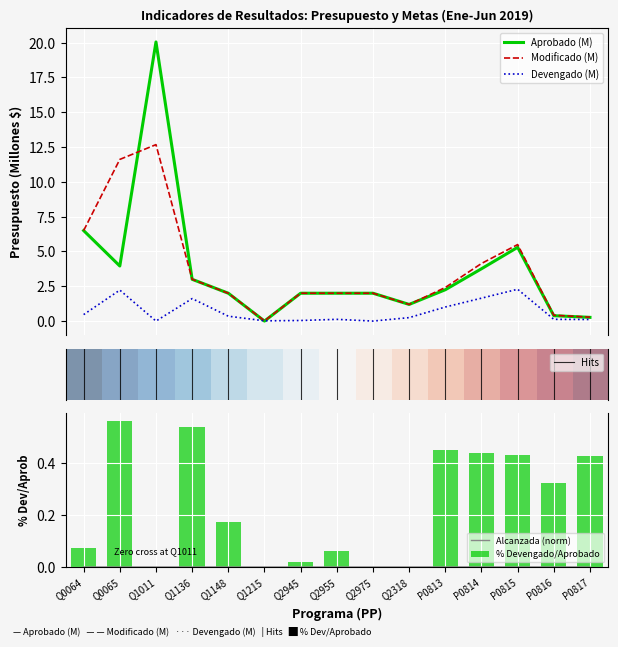

What is the sum of all Modificado values?

55.7